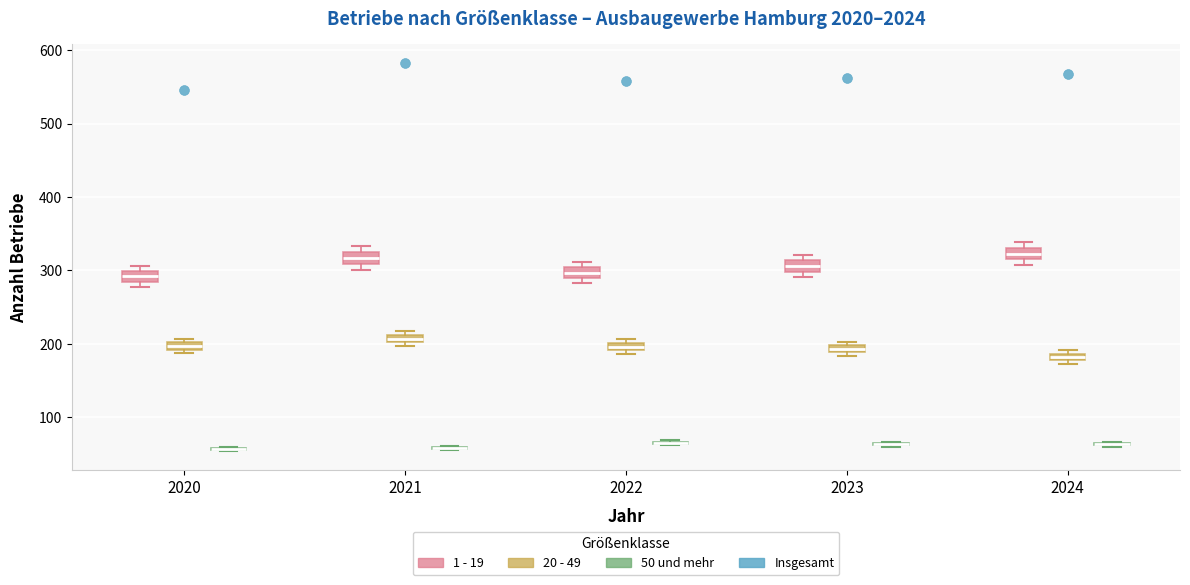

Where is the lower edge of the box for 2021 (1 - 19) on the y-axis? The values are not printed on the chart, so give them approximately, as read against the axis.

310